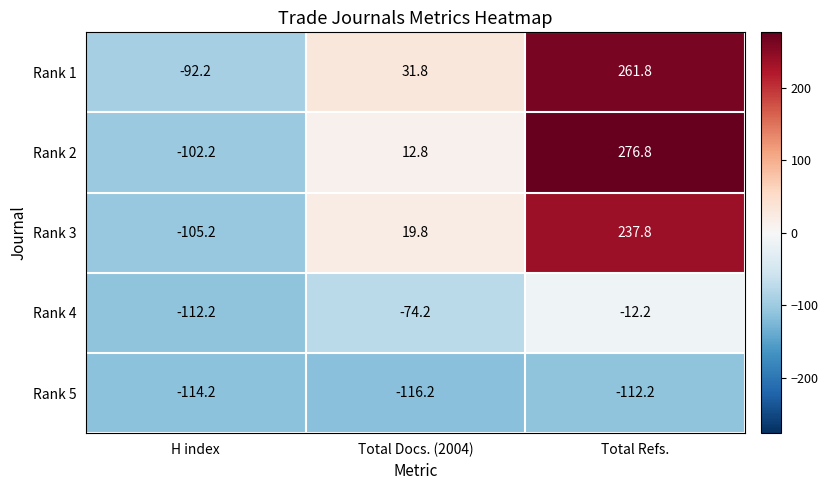

How many data points does each series have?

3